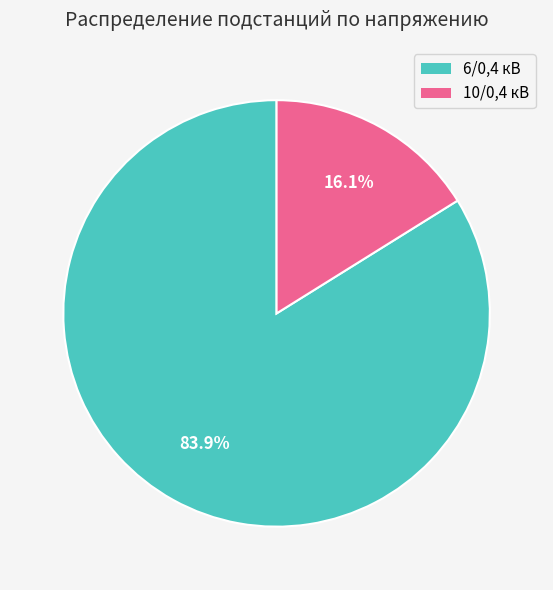

Rank the categories by value from highest to lowest.

6/0,4 кВ, 10/0,4 кВ